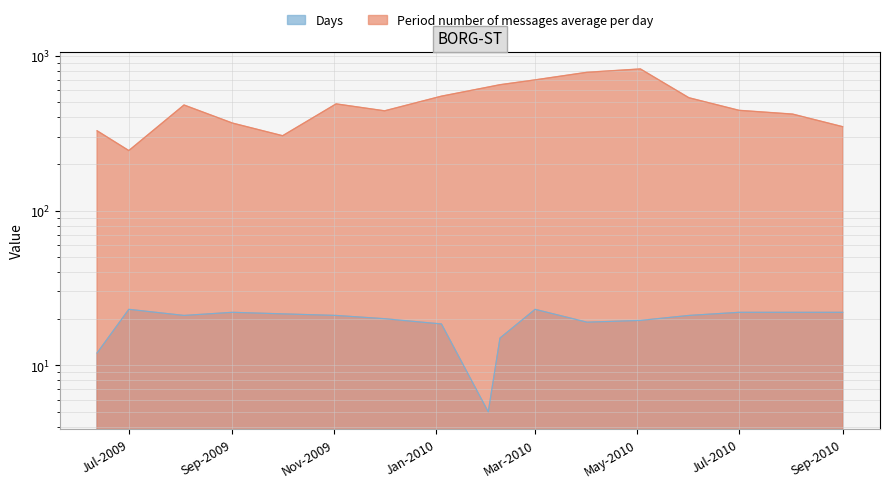

True or false: Period number of messages average per day and Days intersect in this chart.

False